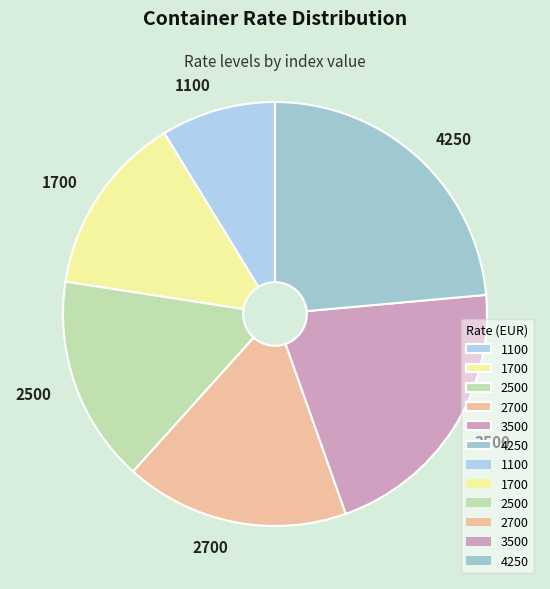

The 2500 slice represents 16% of the pie. True or false?

True